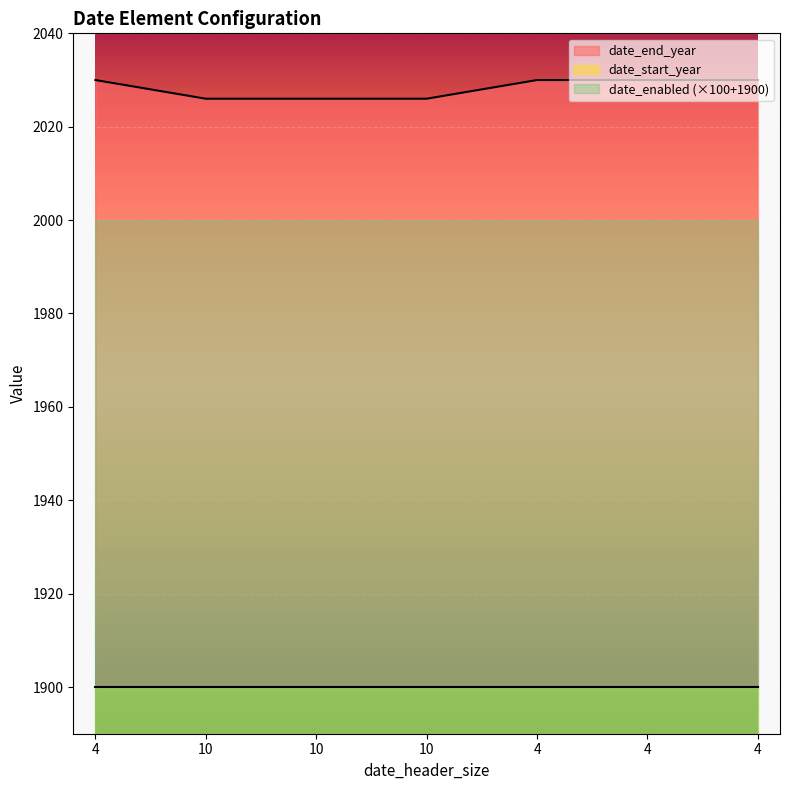

Is it true that date_start_year equals 2643 at 4?

False